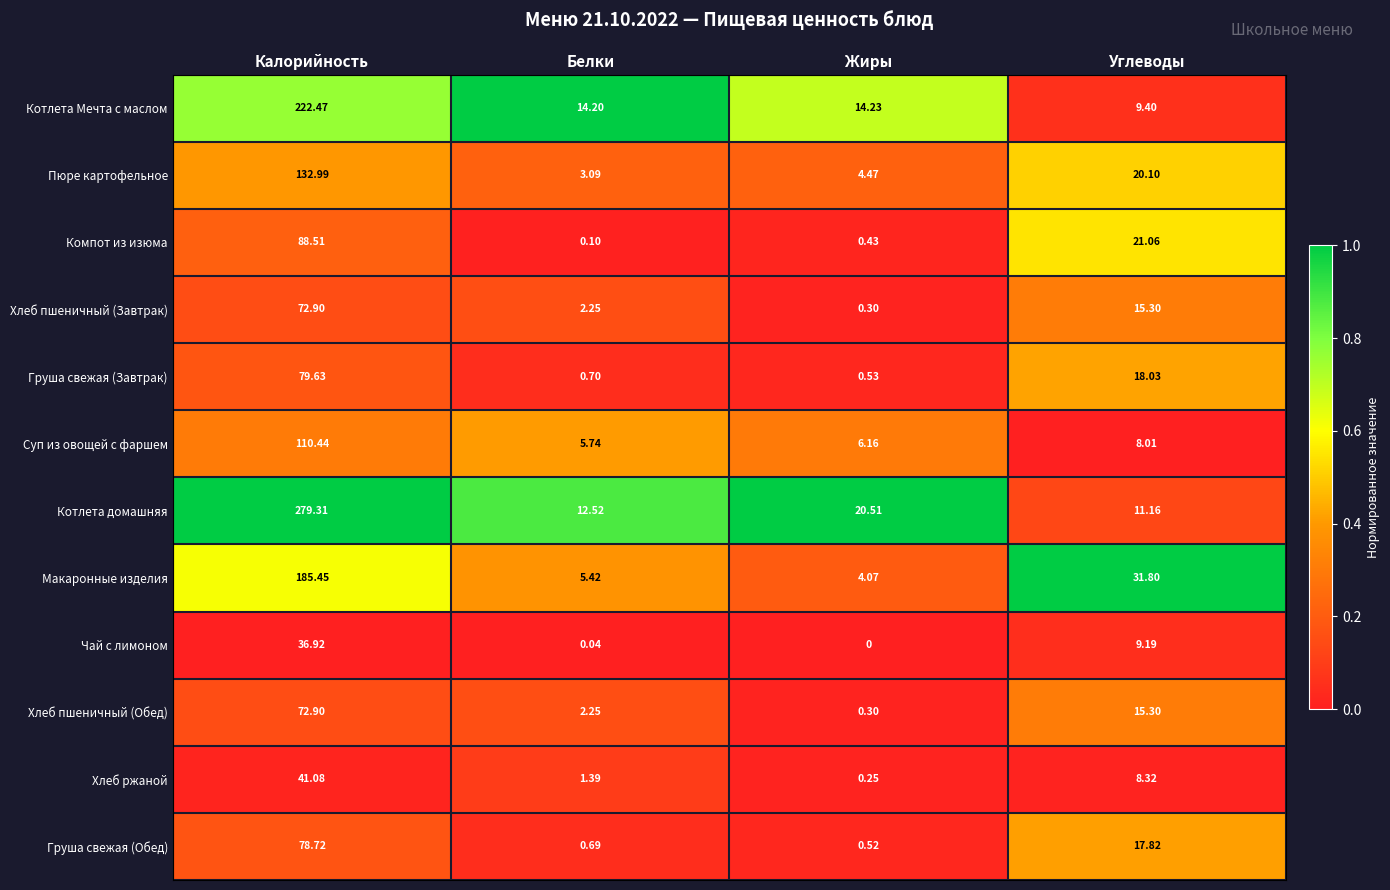

Rank the categories by Хлеб пшеничный (Обед) value from lowest to highest.

Жиры, Белки, Углеводы, Калорийность